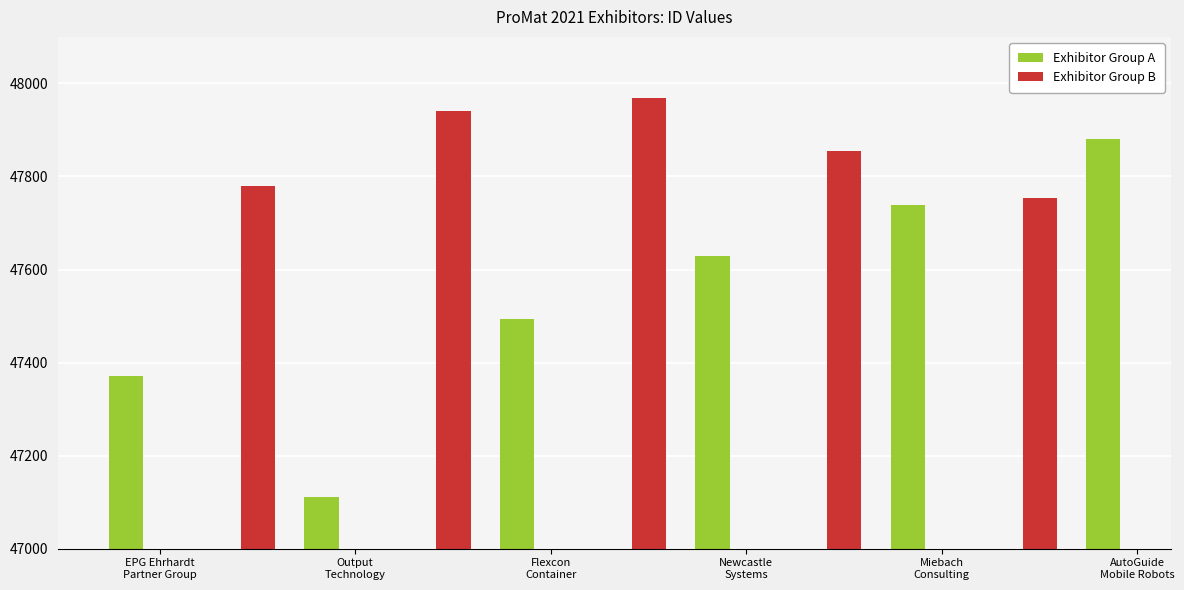

Which label corresponds to the smallest value in the chart?

Output
Technology